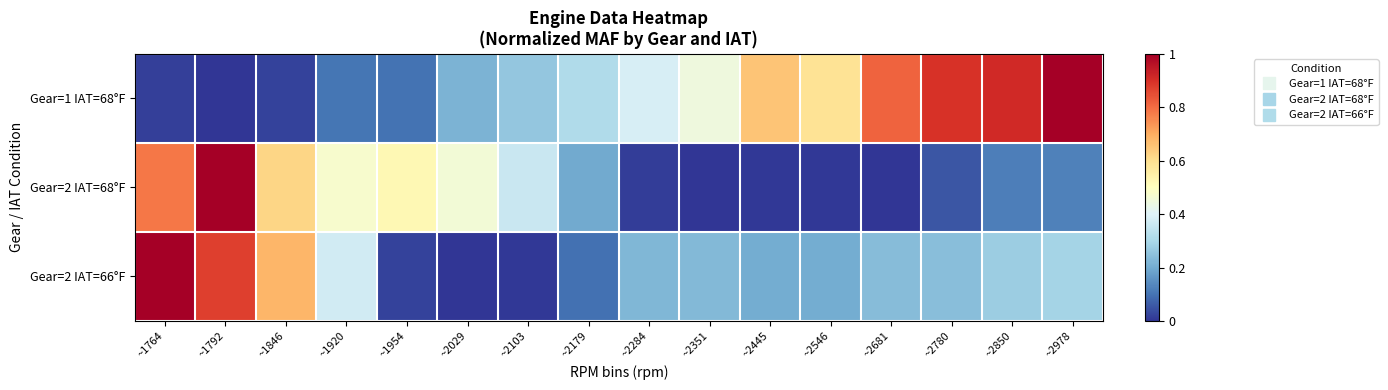

Which series has the widest spread of values?

Gear=1 IAT=68°F